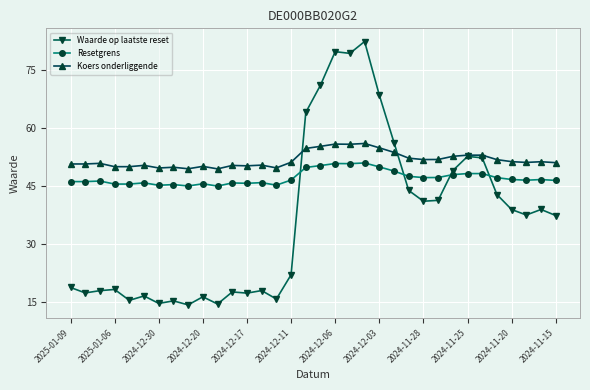

Which series has the widest spread of values?

Waarde op laatste reset